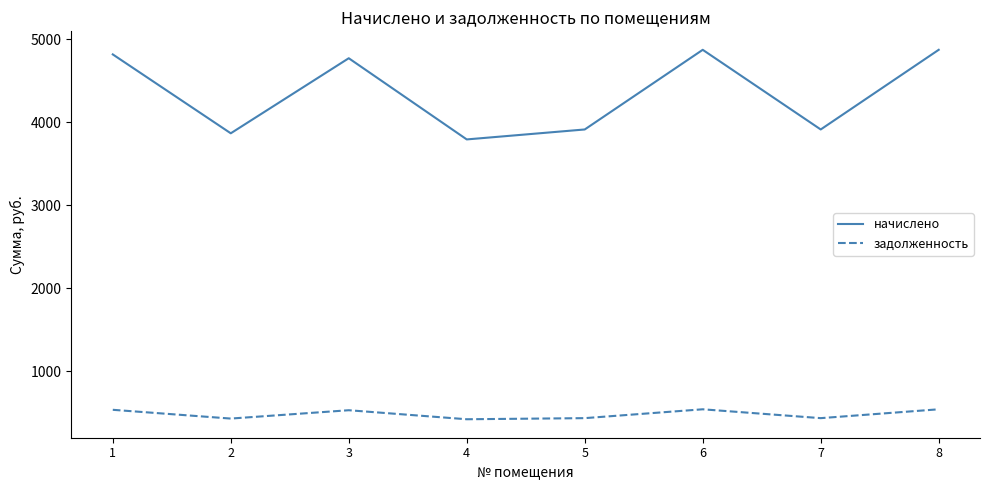

What is the minimum value for начислено?

3795.2